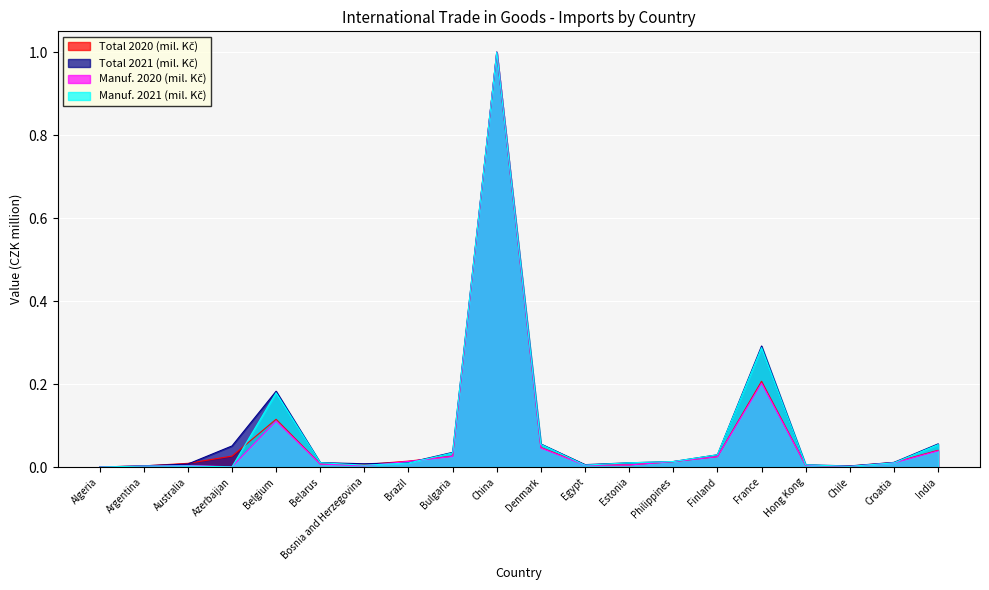

What is the label of the 19th point from the right?

Argentina